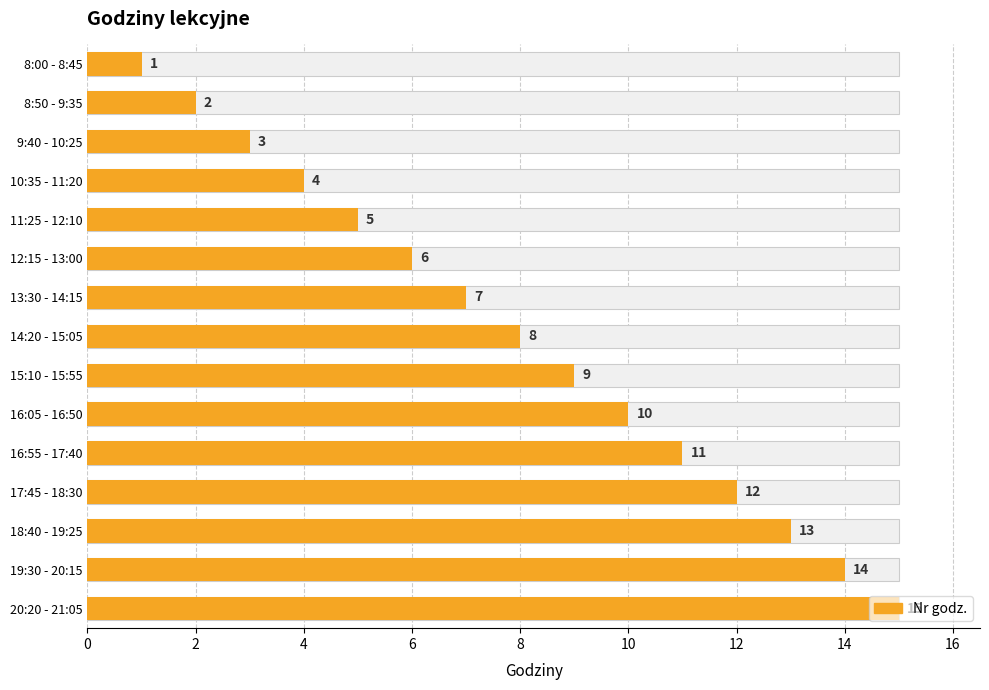

Approximately how many times larger is the value at 19:30 - 20:15 compared to 16:05 - 16:50?

1.4